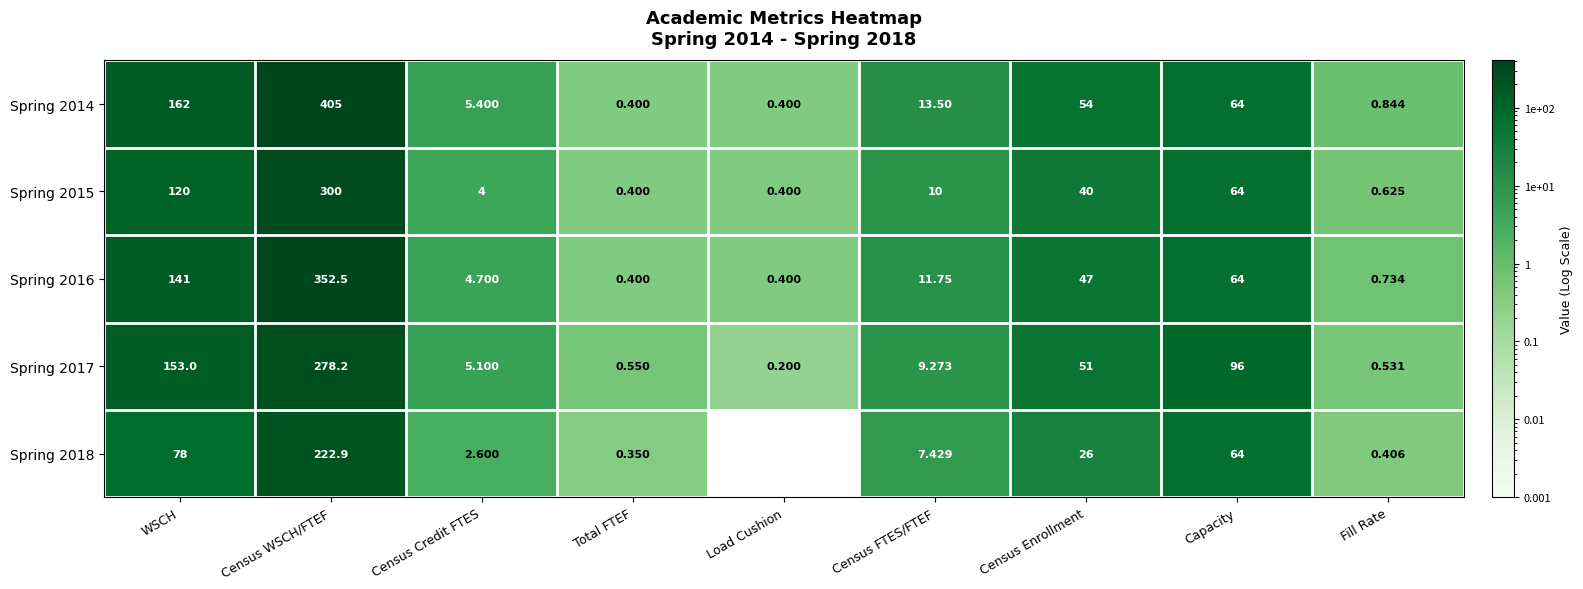

Where does the Spring 2015 series first go above 10?

WSCH